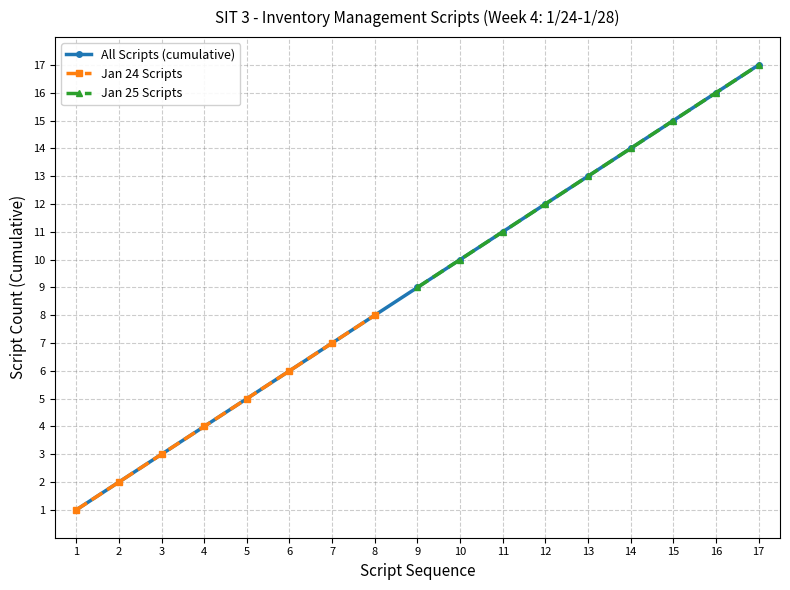

True or false: All Scripts (cumulative) has more than 0 interior local peaks.

False